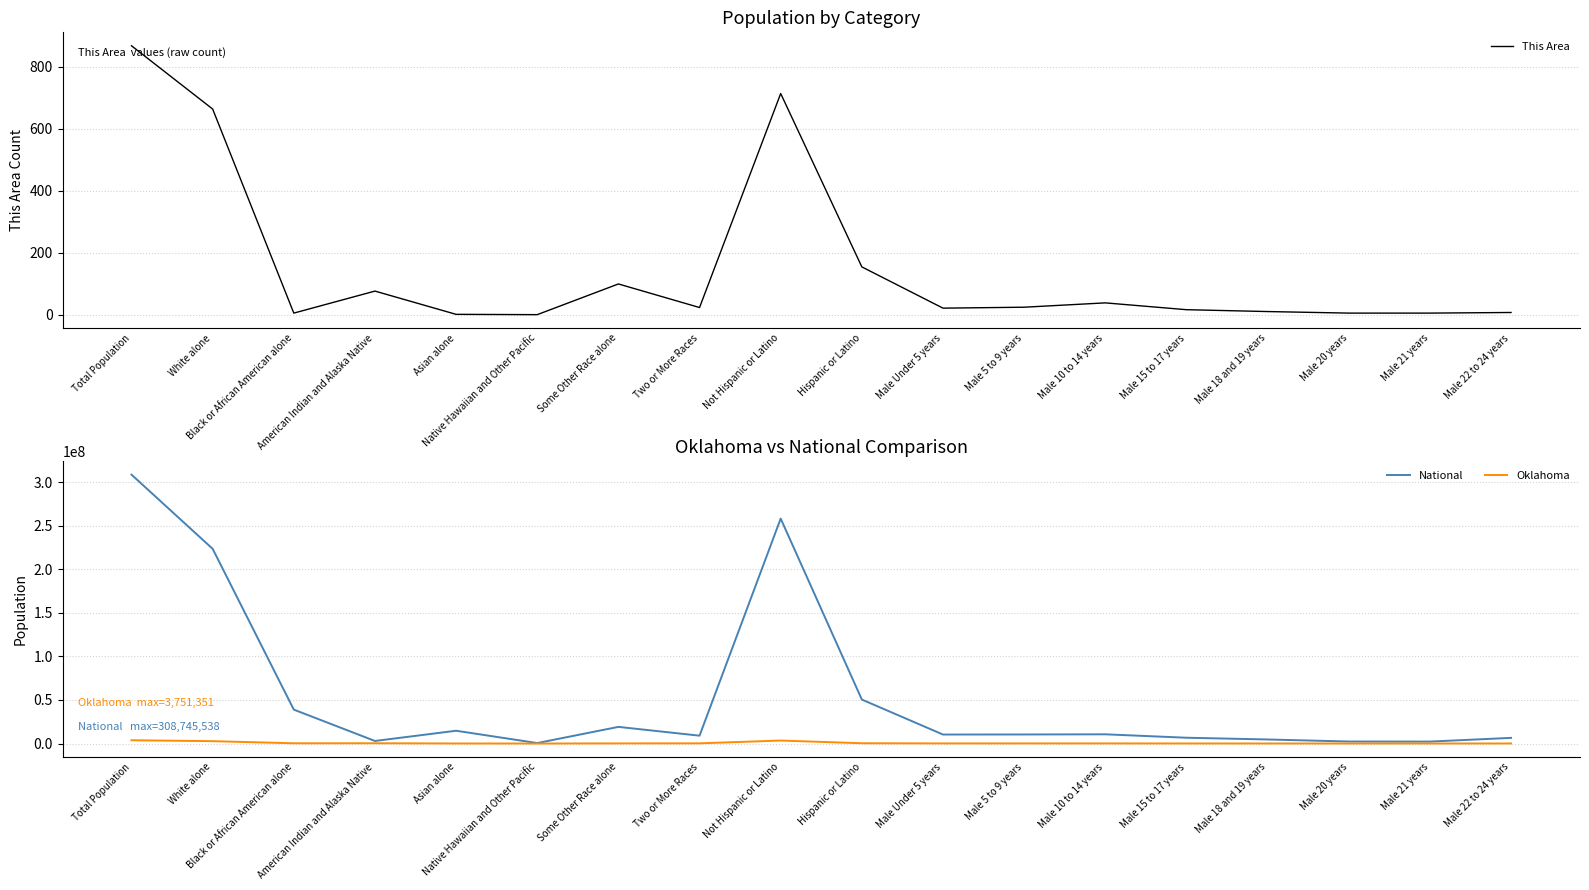

Reading left to right, list all the values displayed in this chart.

This Area: Total Population=867	White alone=663	Black or African American alone=5	American Indian and Alaska Native=76	Asian alone=1	Native Hawaiian and Other Pacific=0	Some Other Race alone=99	Two or More Races=23	Not Hispanic or Latino=713	Hispanic or Latino=154	Male Under 5 years=21	Male 5 to 9 years=24	Male 10 to 14 years=38	Male 15 to 17 years=16	Male 18 and 19 years=10	Male 20 years=5	Male 21 years=5	Male 22 to 24 years=7
National: Total Population=308745538	White alone=223553265	Black or African American alone=38929319	American Indian and Alaska Native=2932248	Asian alone=14674252	Native Hawaiian and Other Pacific=540013	Some Other Race alone=19107368	Two or More Races=9009073	Not Hispanic or Latino=258267944	Hispanic or Latino=50477594	Male Under 5 years=10319427	Male 5 to 9 years=10389638	Male 10 to 14 years=10579862	Male 15 to 17 years=6656209	Male 18 and 19 years=4647457	Male 20 years=2308319	Male 21 years=2223198	Male 22 to 24 years=6482659
Oklahoma: Total Population=3751351	White alone=2706845	Black or African American alone=277644	American Indian and Alaska Native=321687	Asian alone=65076	Native Hawaiian and Other Pacific=4369	Some Other Race alone=154409	Two or More Races=221321	Not Hispanic or Latino=3419344	Hispanic or Latino=332007	Male Under 5 years=134700	Male 5 to 9 years=132918	Male 10 to 14 years=130260	Male 15 to 17 years=78355	Male 18 and 19 years=57289	Male 20 years=28480	Male 21 years=27728	Male 22 to 24 years=81726